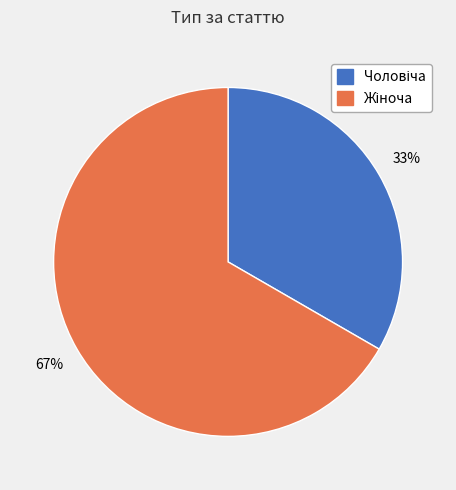

Does any single category account for the majority?

Yes